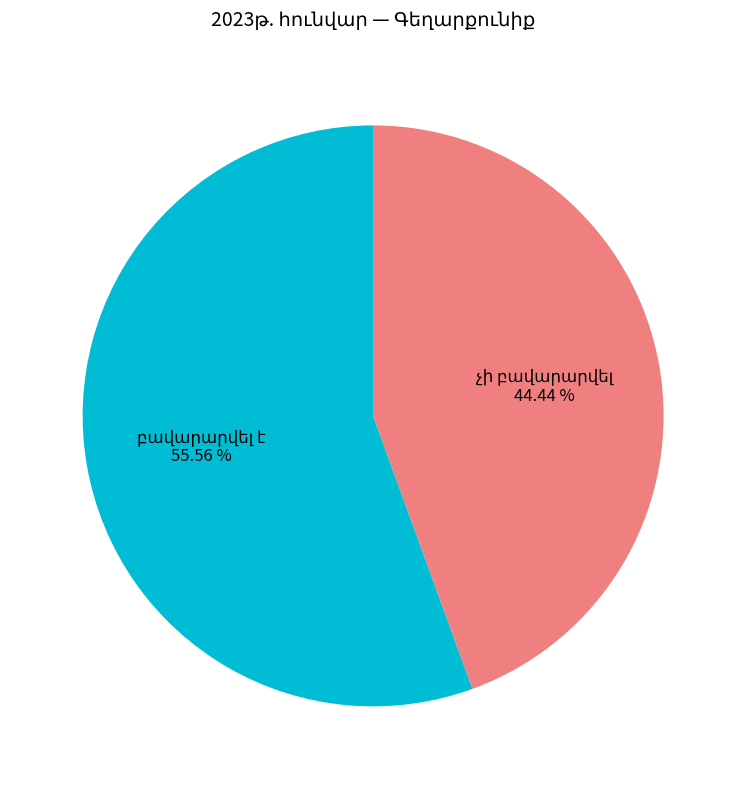

Is there any slice that represents more than half of the pie?

Yes